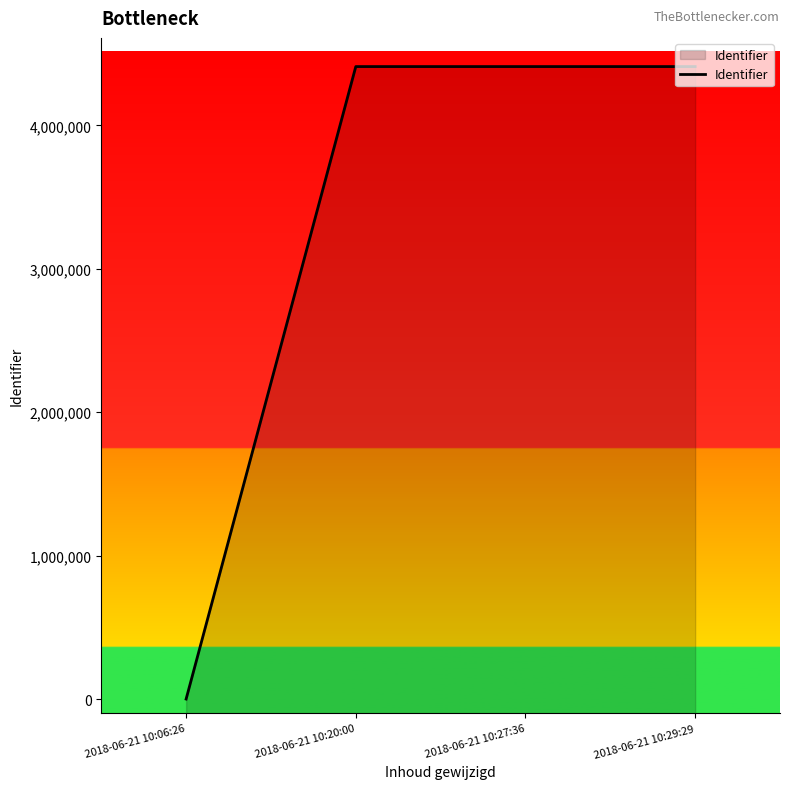

Reading right to left, extract all data points from this chart.

2018-06-21 10:29:29=4410138	2018-06-21 10:27:36=4410137	2018-06-21 10:20:00=4410136	2018-06-21 10:06:26=0